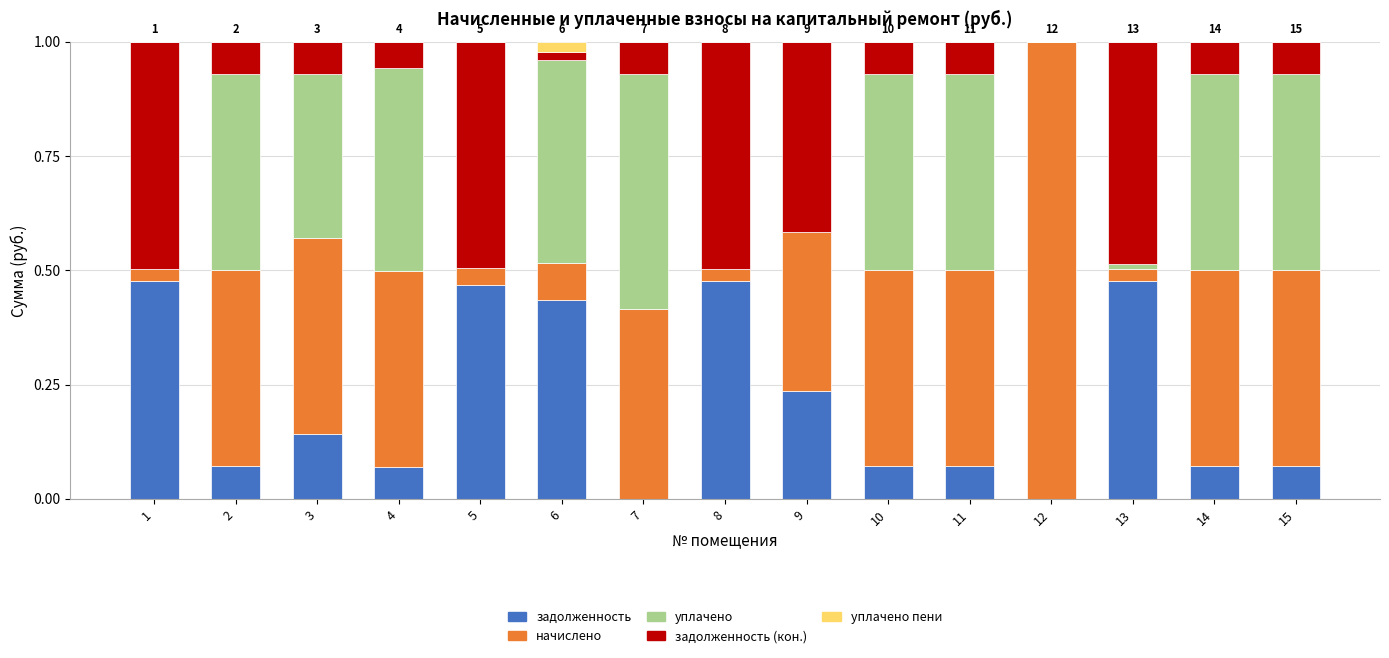

What is the total value across all series at 5?

1.0